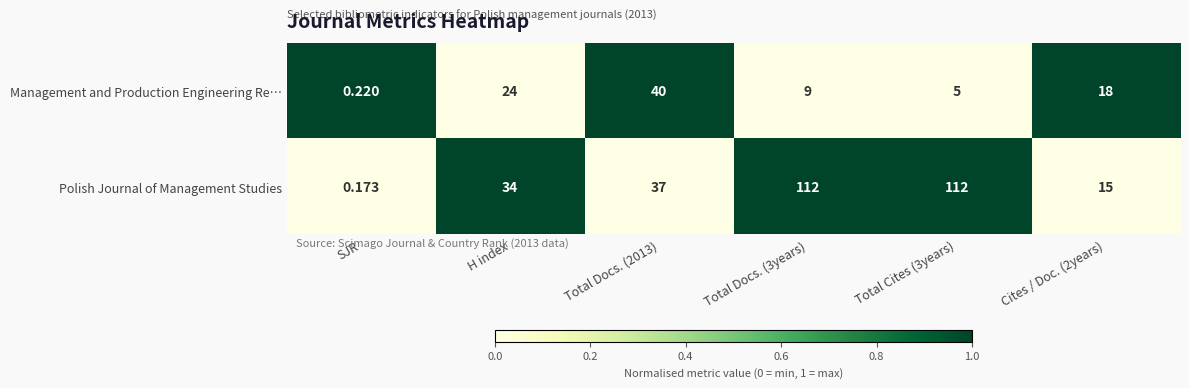

At which label does Management and Production Engineering Re… first exceed 18?

H index